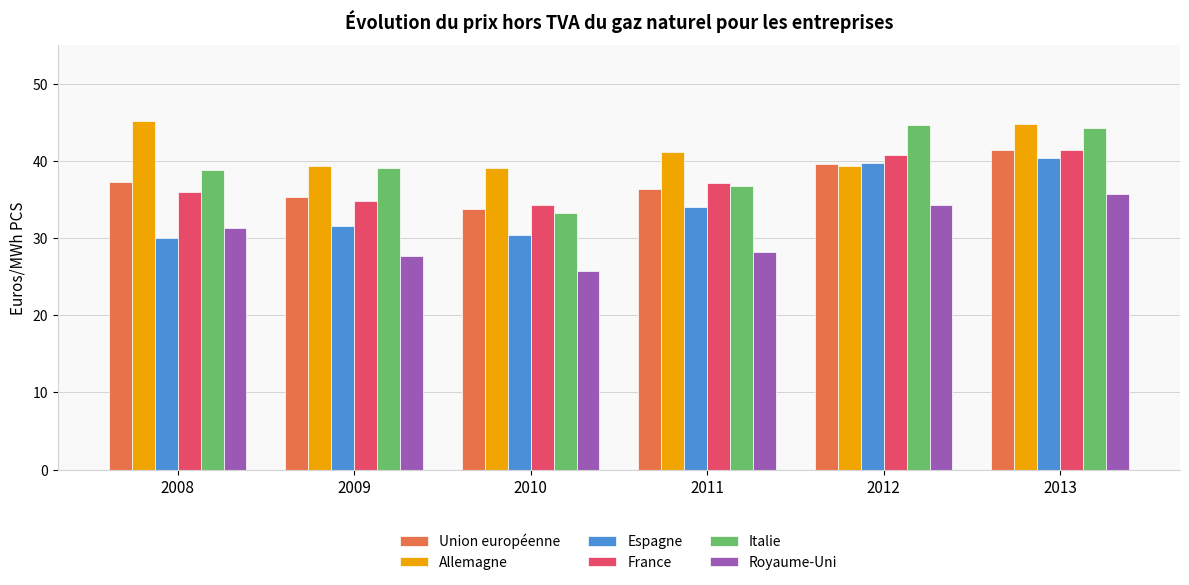

At which label does Union européenne reach its minimum?

2010